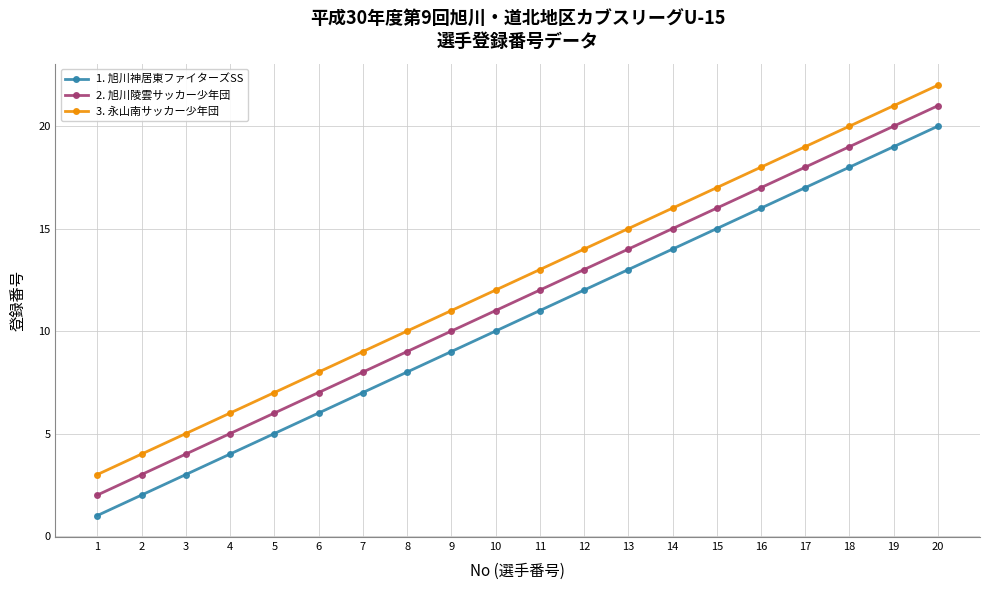

True or false: 3. 永山南サッカー少年団 and 2. 旭川陵雲サッカー少年団 cross at least once.

False